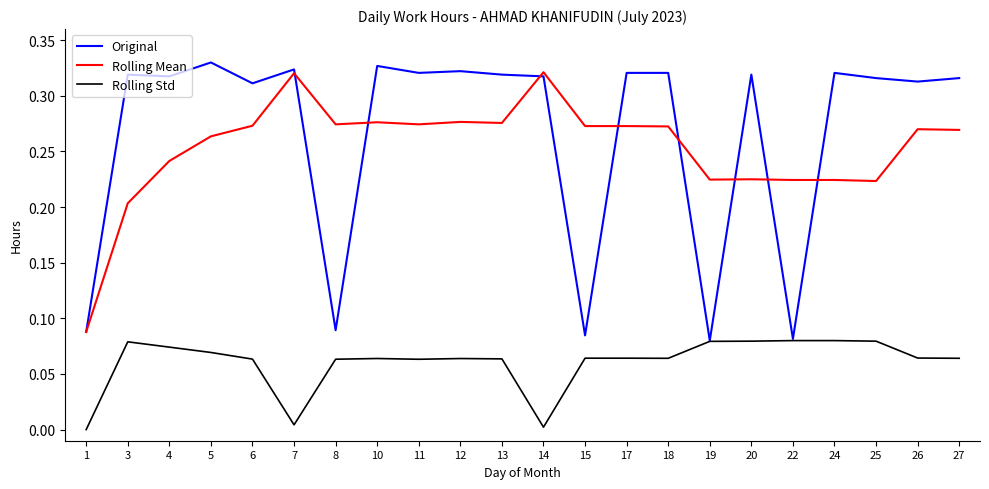

How many positive values does the Rolling Std series have?

21